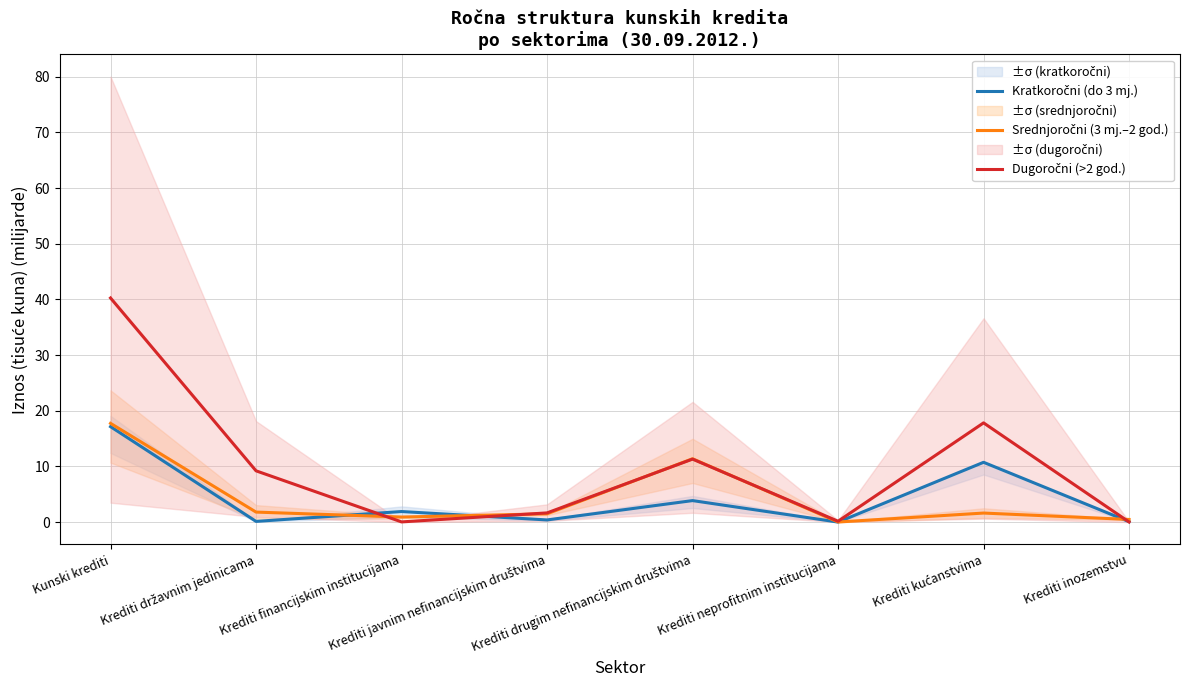

Reading left to right, list all the values displayed in this chart.

Kratkoročni (do 3 mj.): 17.1	0.1	1.9	0.4	3.9	0.0	10.7	0.1
Srednjoročni (3 mj.–2 god.): 17.7	1.8	0.9	1.5	11.4	0.0	1.6	0.5
Dugoročni (>2 god.): 40.3	9.2	0.0	1.7	11.3	0.2	17.8	0.0